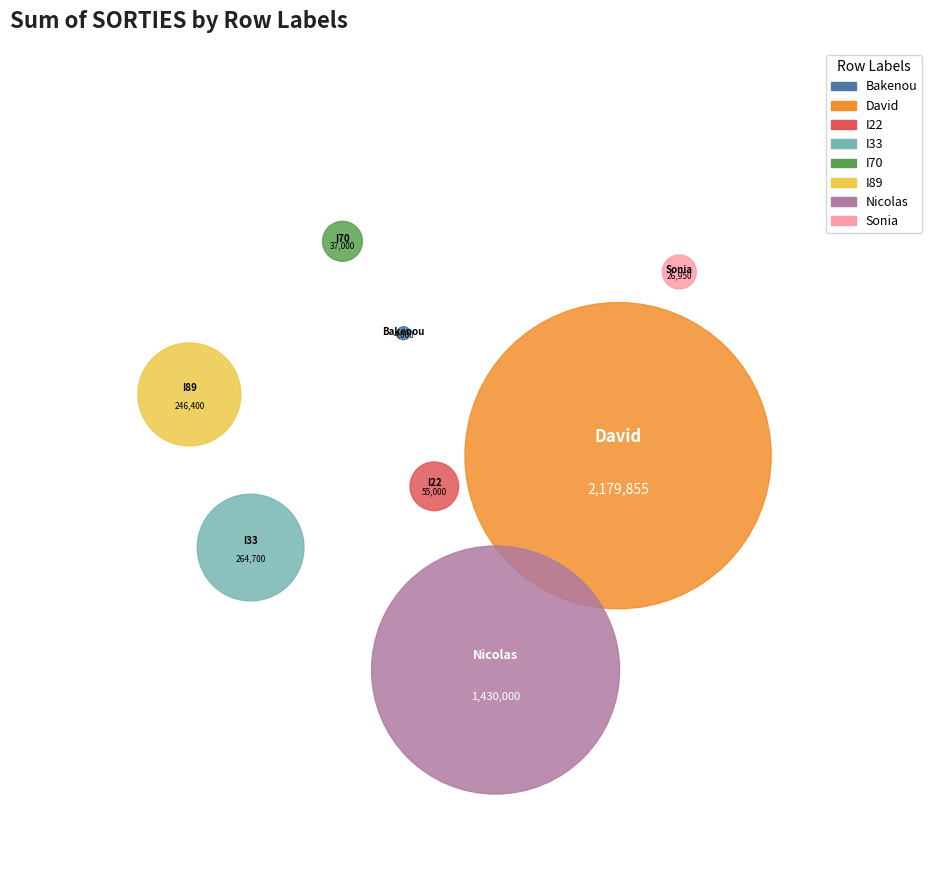

How much of the chart is everything except I70?

99.1%